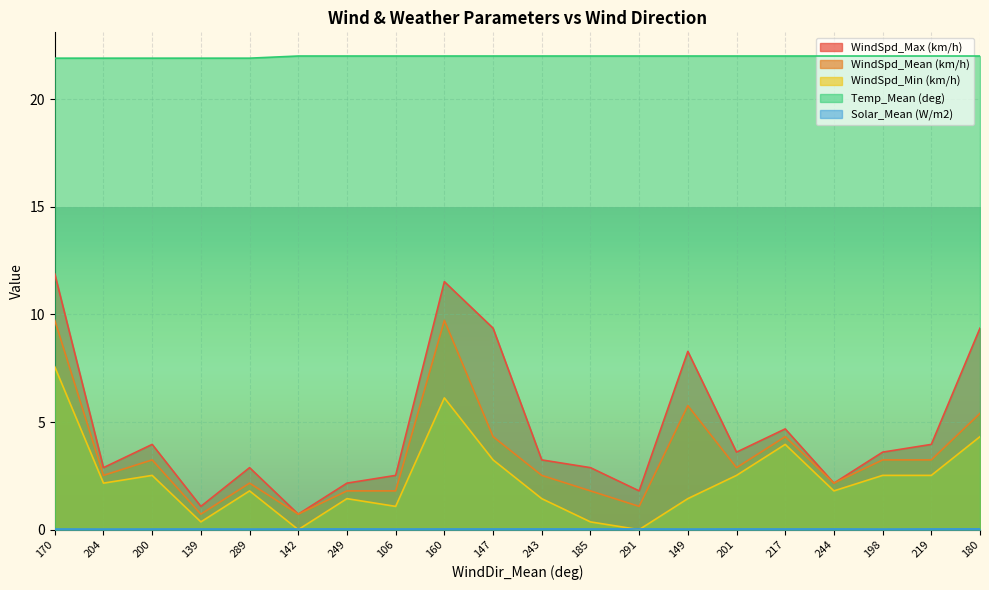

True or false: Solar_Mean (W/m2) has a value of 0.0 at 170.

True